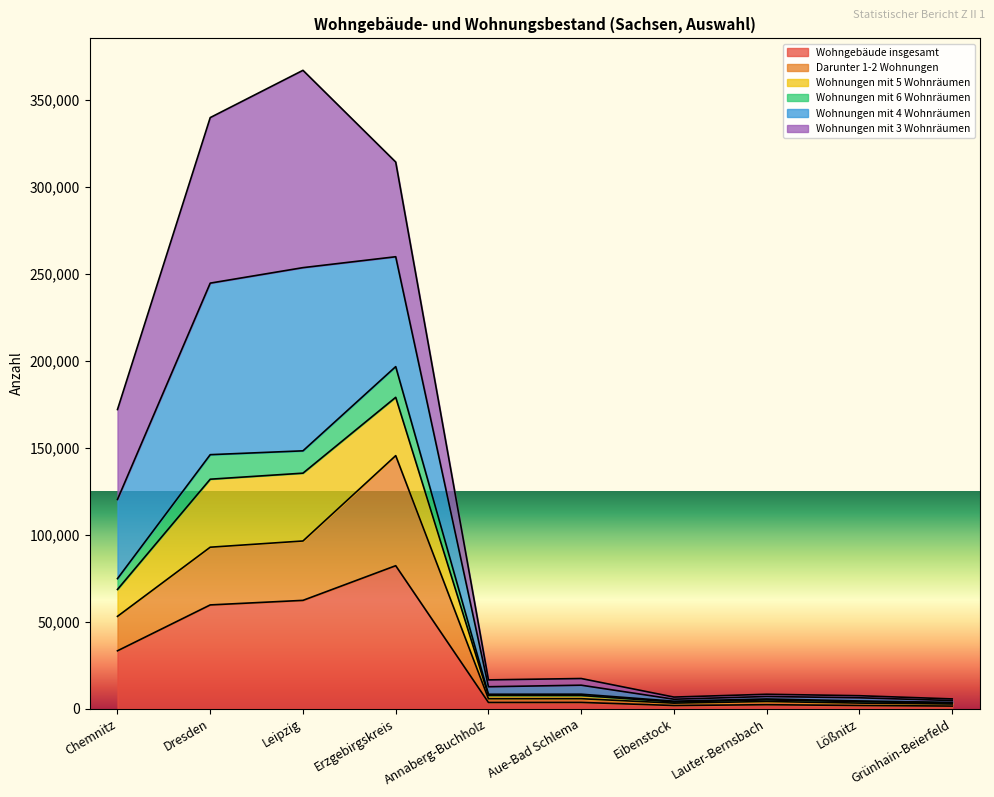

Which category has the highest value in the Wohngebäude insgesamt series?

Erzgebirgskreis